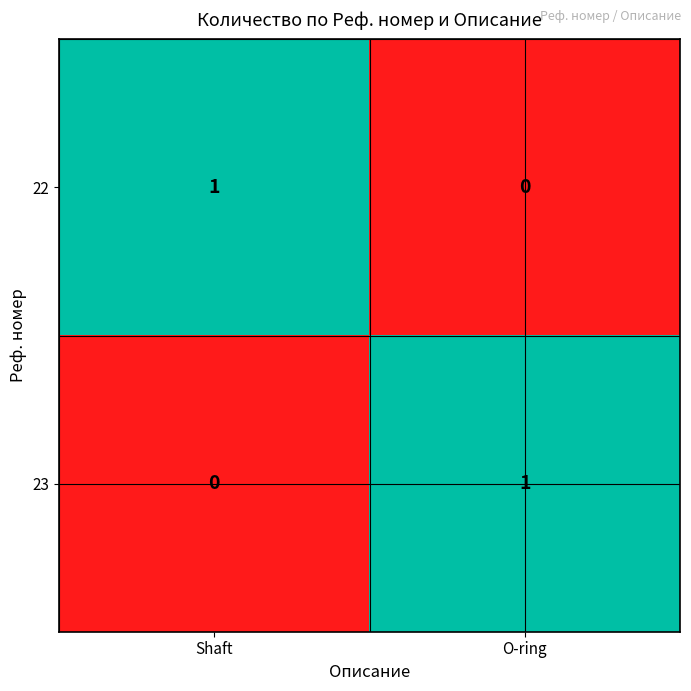

Rank the series at O-ring from highest to lowest value.

23, 22